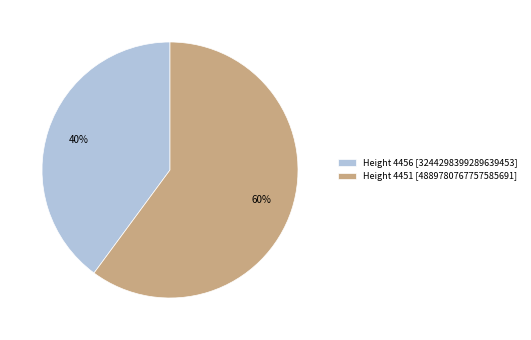

To the nearest percent, what portion does Height 4451 represent?

60%